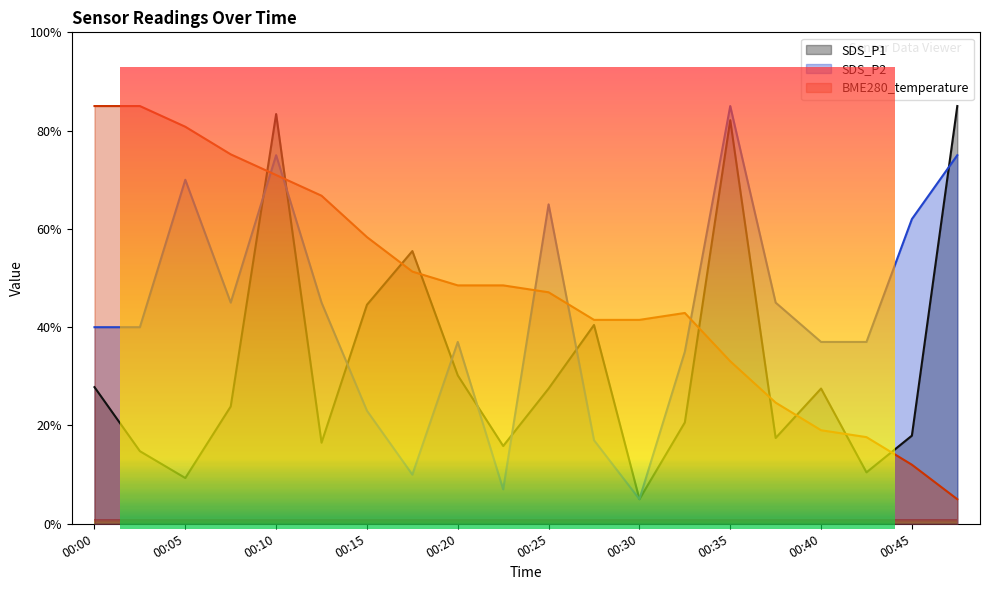

List the labels in order of SDS_P1 value, largest first.

00:48, 00:10, 00:35, 00:17, 00:15, 00:28, 00:20, 00:00, 00:25, 00:40, 00:08, 00:33, 00:45, 00:38, 00:13, 00:23, 00:03, 00:43, 00:05, 00:30